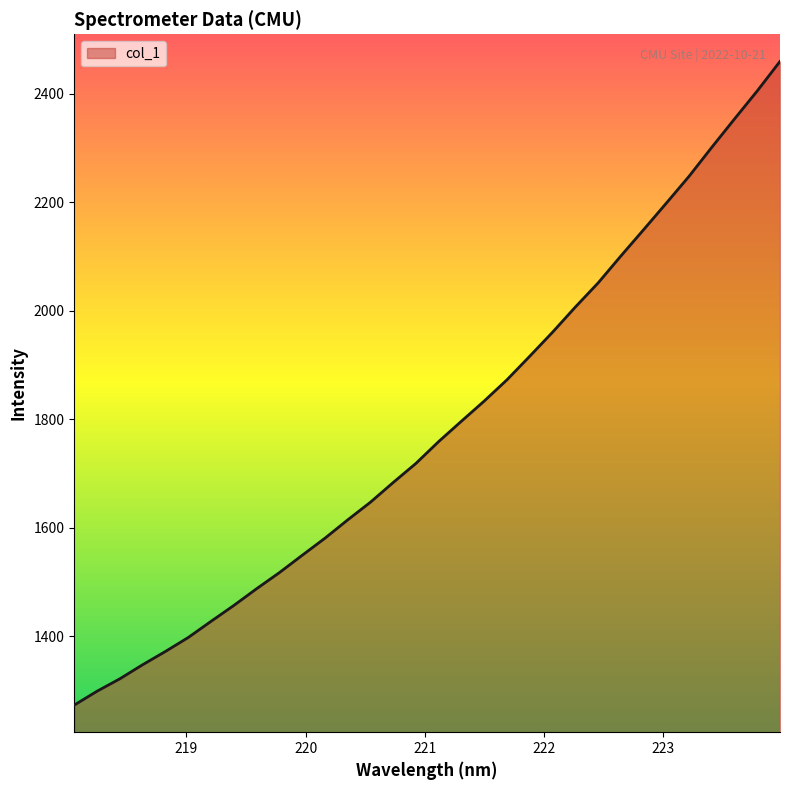

What is the smallest value displayed?

1272.7